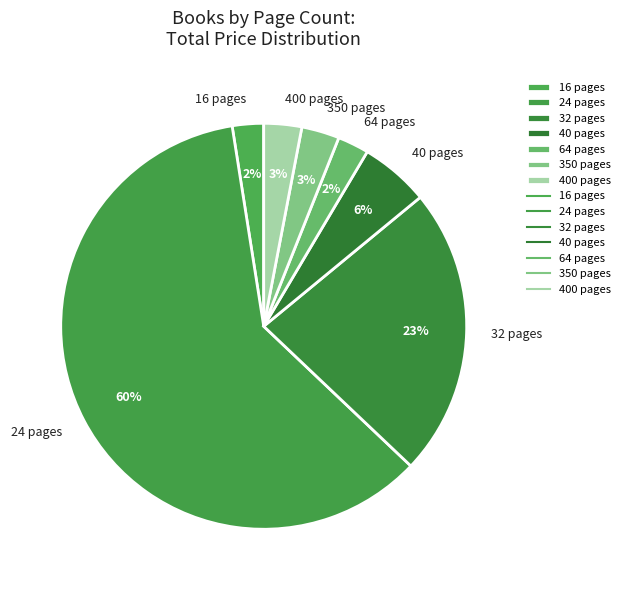

How many segments does this pie chart have?

7